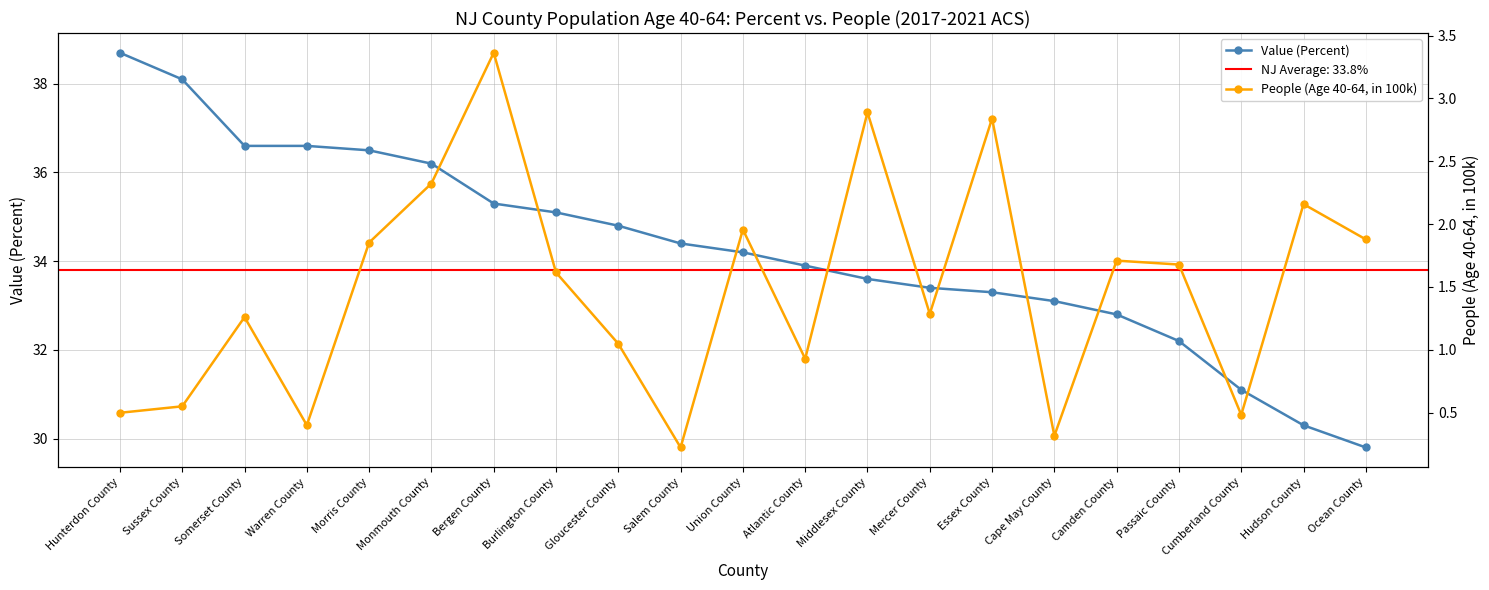

True or false: People (Age 40-64, in 100k) and Value (Percent) cross at least once.

False